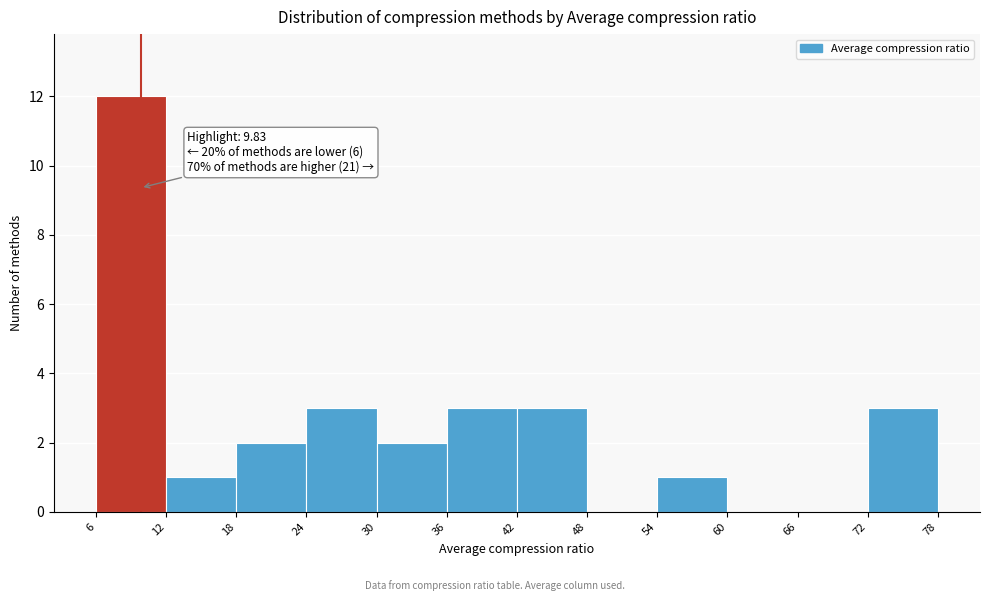

Which range on the x-axis has the tallest bar?

6 to 12